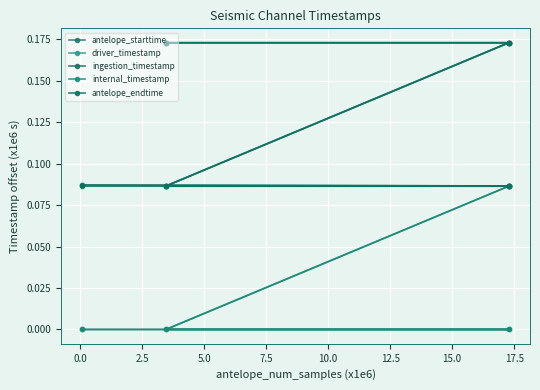

True or false: antelope_endtime and internal_timestamp intersect in this chart.

False